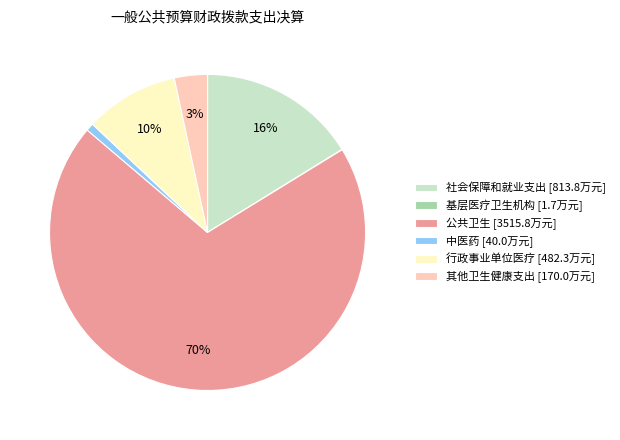

To the nearest percent, what percentage of the pie is 其他卫生健康支出?

3%